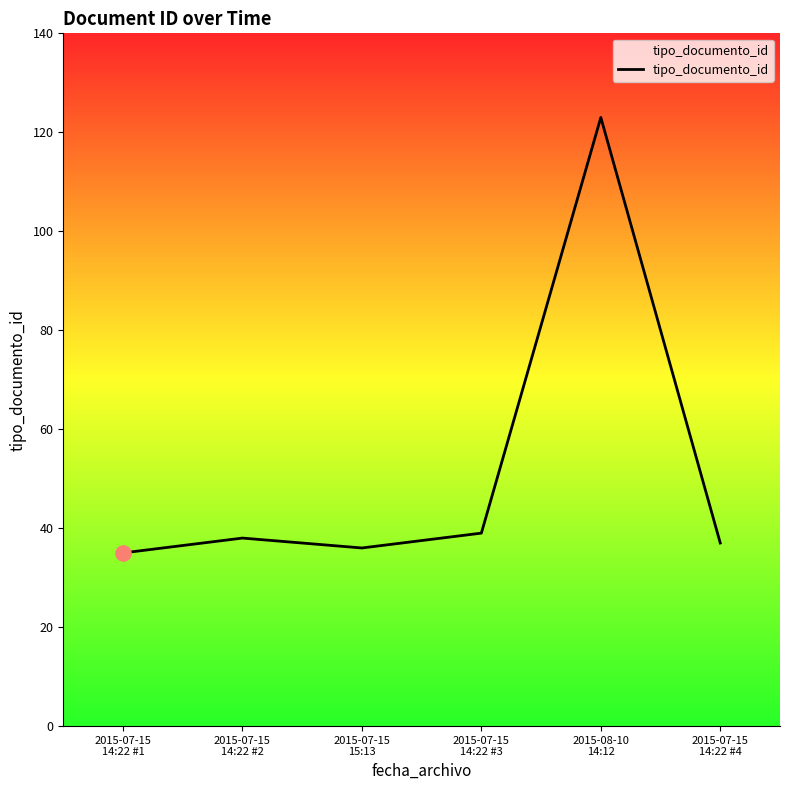

Which has a higher value, 2015-07-15
14:22 #4 or 2015-07-15
14:22 #3?

2015-07-15
14:22 #3